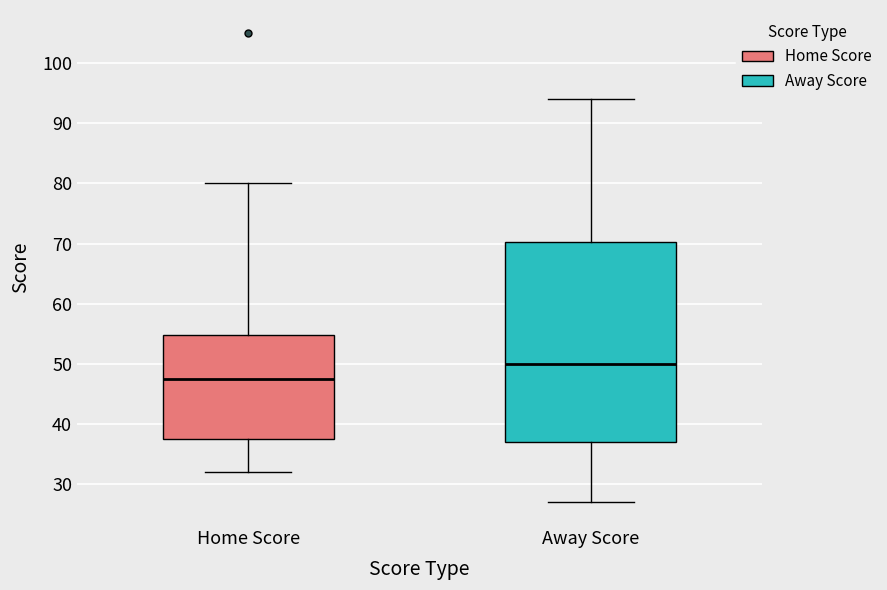

Reading left to right, transcribe this box plot: for each box, give where its median line is, the range the box spans, and where its two whiskers end, as read against the y-axis. The values are not printed on the chart, so give them approximately, as read against the axis.

Home Score: median 48, box 38 to 55, whiskers 32 to 80
Away Score: median 50, box 37 to 70, whiskers 27 to 94